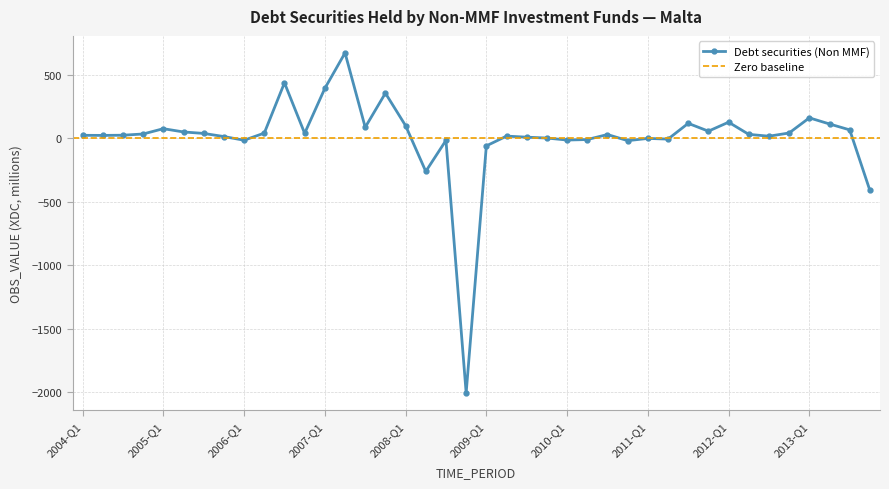

At which category does the chart reach its minimum across all series?

2008-Q4